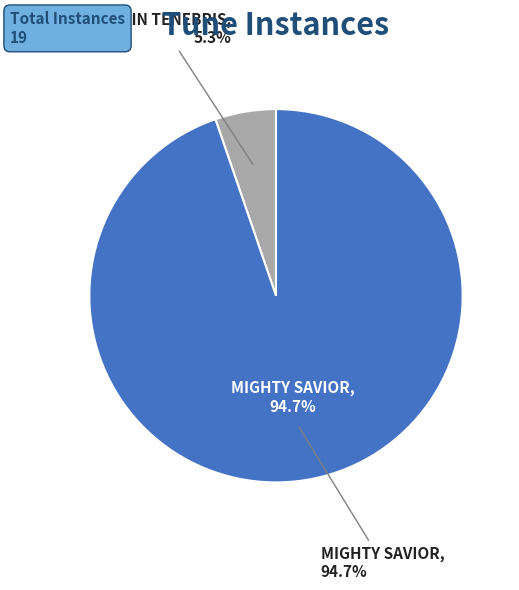

What is the smallest slice in the pie chart?

LUX IN TENEBRIS